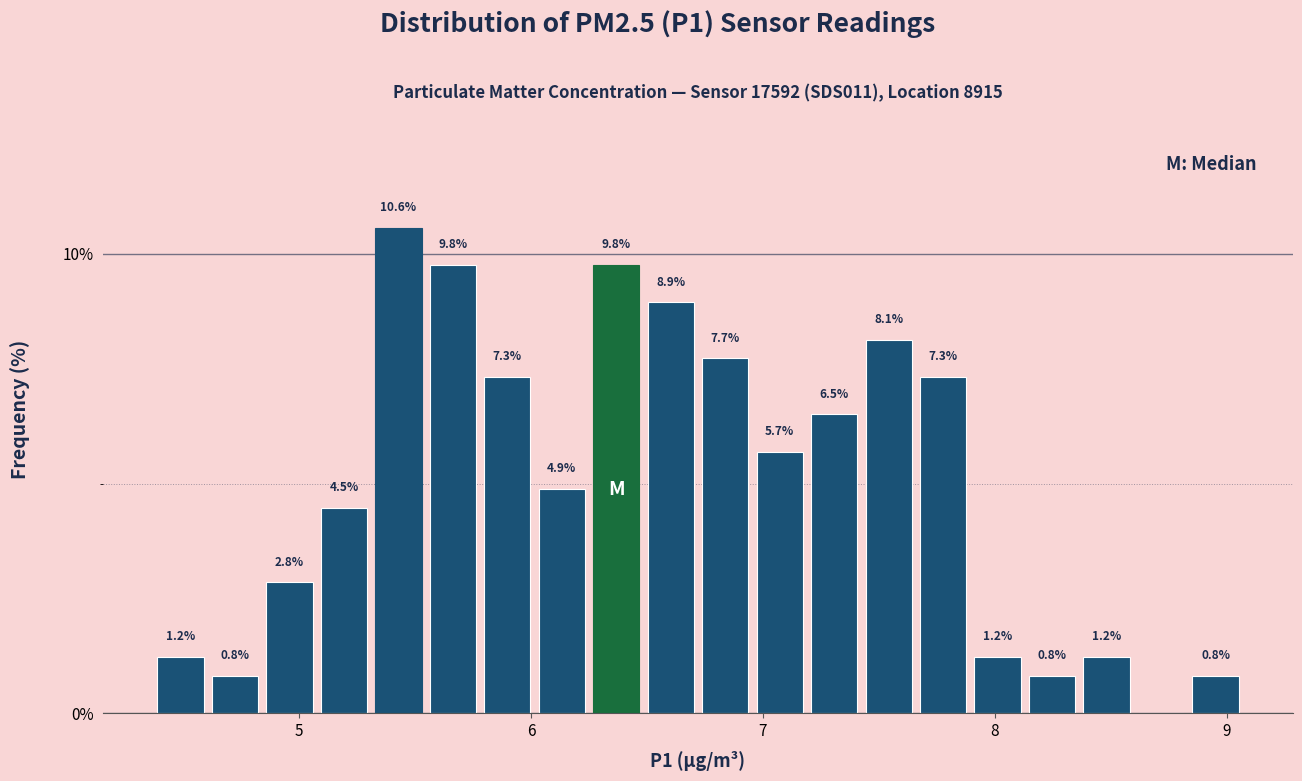

Around what value on the x-axis is the tallest bar? Give the approximate position of its centre, as read against the axis.

5.4